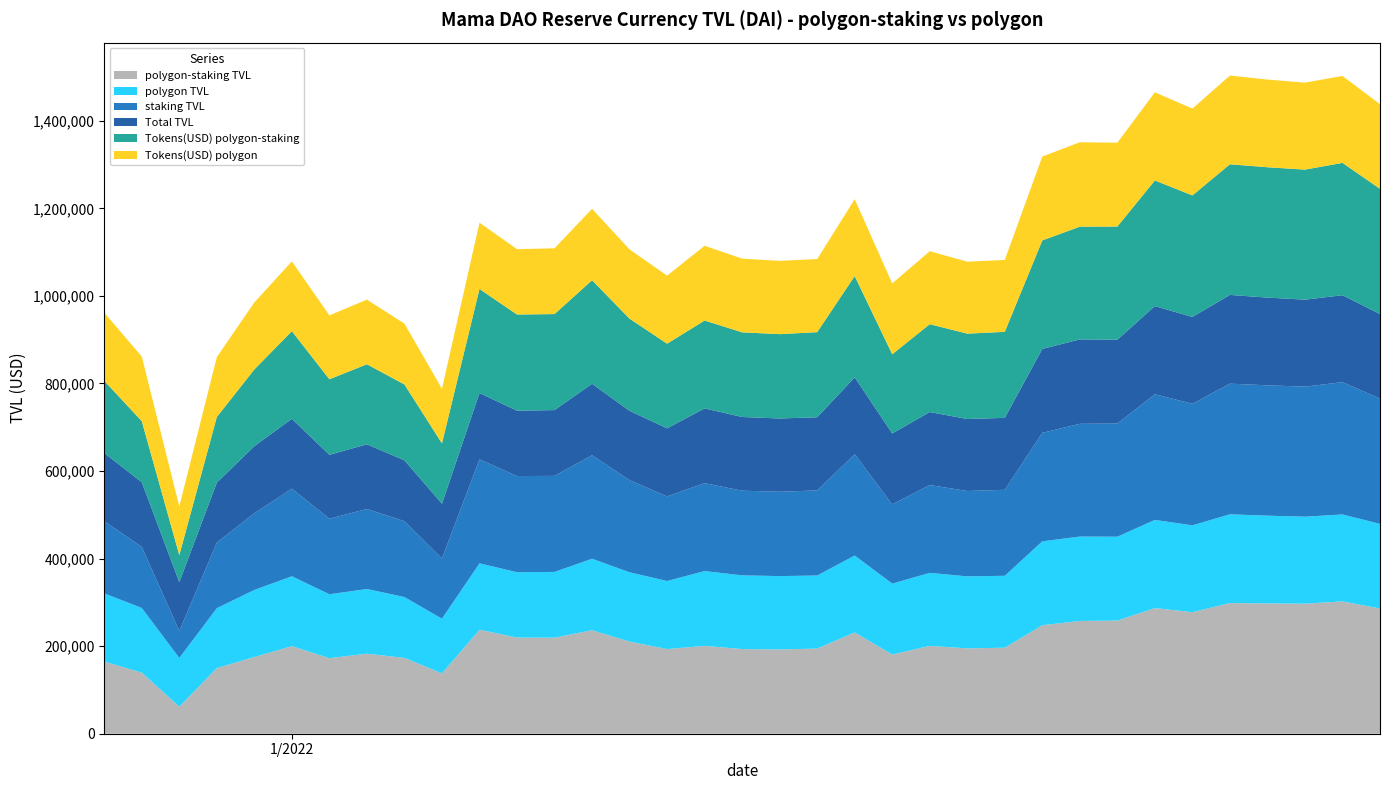

Reading left to right, what are all the values shown in this chart?

polygon-staking TVL: 27/12/2021=164841.4	28/12/2021=139490.7	29/12/2021=61711.7	30/12/2021=149919.5	31/12/2021=175258.1	01/01/2022=200147.9	02/01/2022=172585.4	03/01/2022=182836.2	04/01/2022=173301.0	05/01/2022=137799.9	06/01/2022=237627.8	07/01/2022=219614.9	08/01/2022=219369.7	09/01/2022=236433.6	10/01/2022=210502.0	11/01/2022=193341.0	12/01/2022=200753.0	13/01/2022=193371.1	14/01/2022=192612.6	15/01/2022=194408.2	16/01/2022=231408.0	17/01/2022=180925.6	18/01/2022=200654.6	19/01/2022=195011.0	20/01/2022=196462.0	21/01/2022=247819.0	22/01/2022=257544.2	23/01/2022=258452.8	24/01/2022=286975.3	25/01/2022=277671.9	26/01/2022=298441.7	27/01/2022=297745.1	28/01/2022=297051.0	29/01/2022=302272.8	30/01/2022=286053.2
polygon TVL: 27/12/2021=155747.9	28/12/2021=147699.4	29/12/2021=111378.6	30/12/2021=136876.0	31/12/2021=153189.6	01/01/2022=159500.4	02/01/2022=145949.1	03/01/2022=147716.2	04/01/2022=138929.6	05/01/2022=124907.8	06/01/2022=151516.4	07/01/2022=149338.0	08/01/2022=150240.6	09/01/2022=163264.3	10/01/2022=158251.3	11/01/2022=155457.1	12/01/2022=170801.3	13/01/2022=168388.5	14/01/2022=167435.0	15/01/2022=167022.3	16/01/2022=175598.8	17/01/2022=161975.5	18/01/2022=166739.7	19/01/2022=164421.1	20/01/2022=164297.1	21/01/2022=191678.2	22/01/2022=192809.8	23/01/2022=191574.5	24/01/2022=201423.7	25/01/2022=198311.1	26/01/2022=202717.0	27/01/2022=200361.3	28/01/2022=198701.4	29/01/2022=198556.3	30/01/2022=193273.8
staking TVL: 27/12/2021=164841.4	28/12/2021=139490.7	29/12/2021=61711.7	30/12/2021=149919.5	31/12/2021=175258.1	01/01/2022=200147.9	02/01/2022=172585.4	03/01/2022=182836.2	04/01/2022=173301.0	05/01/2022=137799.9	06/01/2022=237627.8	07/01/2022=219614.9	08/01/2022=219369.7	09/01/2022=236433.6	10/01/2022=210502.0	11/01/2022=193341.0	12/01/2022=200753.0	13/01/2022=193371.1	14/01/2022=192612.6	15/01/2022=194408.2	16/01/2022=231408.0	17/01/2022=180925.6	18/01/2022=200654.6	19/01/2022=195011.0	20/01/2022=196462.0	21/01/2022=247819.0	22/01/2022=257544.2	23/01/2022=258452.8	24/01/2022=286975.3	25/01/2022=277671.9	26/01/2022=298441.7	27/01/2022=297745.1	28/01/2022=297051.0	29/01/2022=302272.8	30/01/2022=286053.2
Total TVL: 27/12/2021=155747.9	28/12/2021=147699.4	29/12/2021=111378.6	30/12/2021=136876.0	31/12/2021=153189.6	01/01/2022=159500.4	02/01/2022=145949.1	03/01/2022=147716.2	04/01/2022=138929.6	05/01/2022=124907.8	06/01/2022=151516.4	07/01/2022=149338.0	08/01/2022=150240.6	09/01/2022=163264.3	10/01/2022=158251.3	11/01/2022=155457.1	12/01/2022=170801.3	13/01/2022=168388.5	14/01/2022=167435.0	15/01/2022=167022.3	16/01/2022=175598.8	17/01/2022=161975.5	18/01/2022=166739.7	19/01/2022=164421.1	20/01/2022=164297.1	21/01/2022=191678.2	22/01/2022=192809.8	23/01/2022=191574.5	24/01/2022=201423.7	25/01/2022=198311.1	26/01/2022=202717.0	27/01/2022=200361.3	28/01/2022=198701.4	29/01/2022=198556.3	30/01/2022=193273.8
Tokens(USD) polygon-staking: 27/12/2021=164841.4	28/12/2021=139490.7	29/12/2021=61711.7	30/12/2021=149919.5	31/12/2021=175258.1	01/01/2022=200147.9	02/01/2022=172585.4	03/01/2022=182836.2	04/01/2022=173301.0	05/01/2022=137799.9	06/01/2022=237627.8	07/01/2022=219614.9	08/01/2022=219369.7	09/01/2022=236433.6	10/01/2022=210502.0	11/01/2022=193341.0	12/01/2022=200753.0	13/01/2022=193371.1	14/01/2022=192612.6	15/01/2022=194408.2	16/01/2022=231408.0	17/01/2022=180925.6	18/01/2022=200654.6	19/01/2022=195011.0	20/01/2022=196462.0	21/01/2022=247819.0	22/01/2022=257544.2	23/01/2022=258452.8	24/01/2022=286975.3	25/01/2022=277671.9	26/01/2022=298441.7	27/01/2022=297745.1	28/01/2022=297051.0	29/01/2022=302272.8	30/01/2022=286053.2
Tokens(USD) polygon: 27/12/2021=155747.9	28/12/2021=147699.4	29/12/2021=111378.6	30/12/2021=136876.0	31/12/2021=153189.6	01/01/2022=159500.4	02/01/2022=145949.1	03/01/2022=147716.2	04/01/2022=138929.6	05/01/2022=124907.8	06/01/2022=151516.4	07/01/2022=149338.0	08/01/2022=150240.6	09/01/2022=163264.3	10/01/2022=158251.3	11/01/2022=155457.1	12/01/2022=170801.3	13/01/2022=168388.5	14/01/2022=167435.0	15/01/2022=167022.3	16/01/2022=175598.8	17/01/2022=161975.5	18/01/2022=166739.7	19/01/2022=164421.1	20/01/2022=164297.1	21/01/2022=191678.2	22/01/2022=192809.8	23/01/2022=191574.5	24/01/2022=201423.7	25/01/2022=198311.1	26/01/2022=202717.0	27/01/2022=200361.3	28/01/2022=198701.4	29/01/2022=198556.3	30/01/2022=193273.8